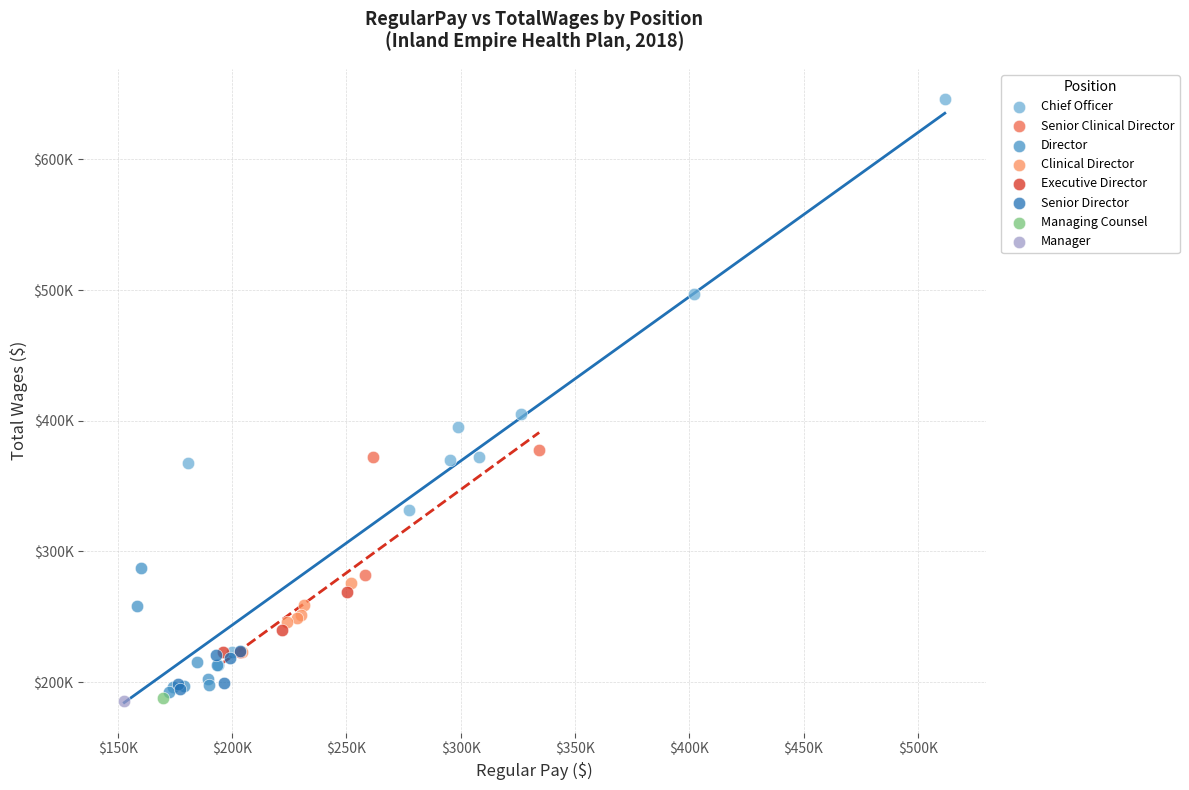

What are all the series names shown in the legend?

Chief Officer, Senior Clinical Director, Director, Clinical Director, Executive Director, Senior Director, Managing Counsel, Manager